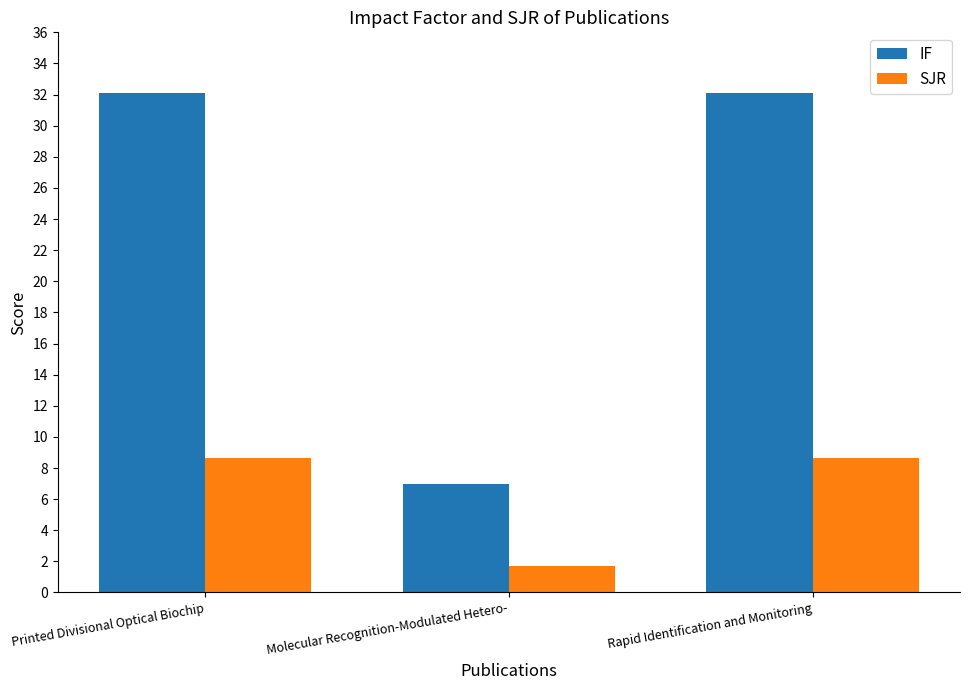

Rank the series at Printed Divisional Optical Biochip from highest to lowest value.

IF, SJR